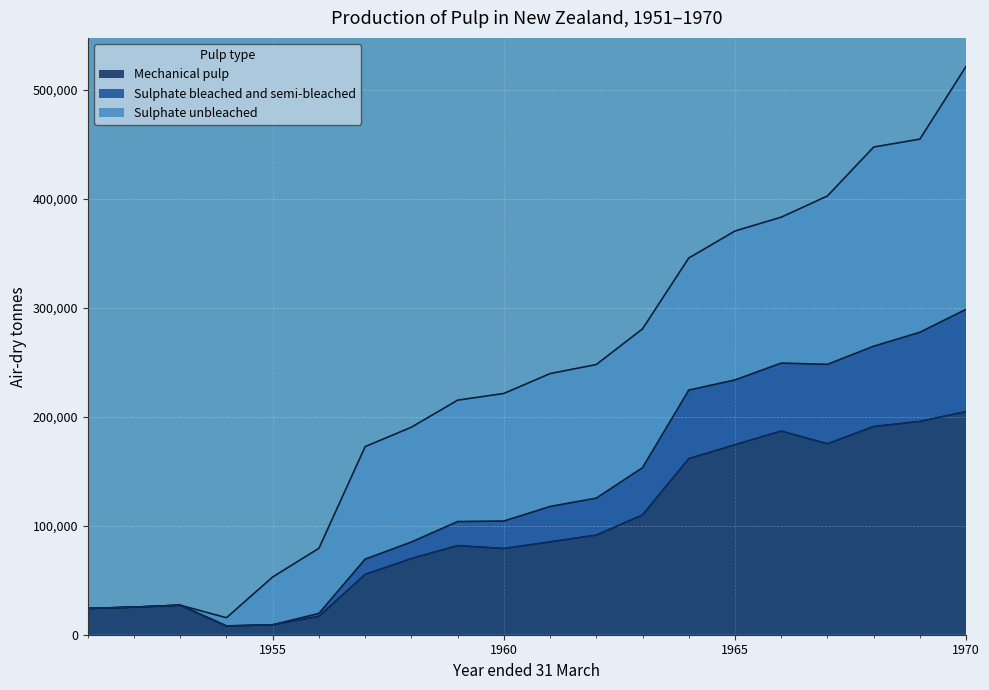

How many categories are shown in the chart?

20